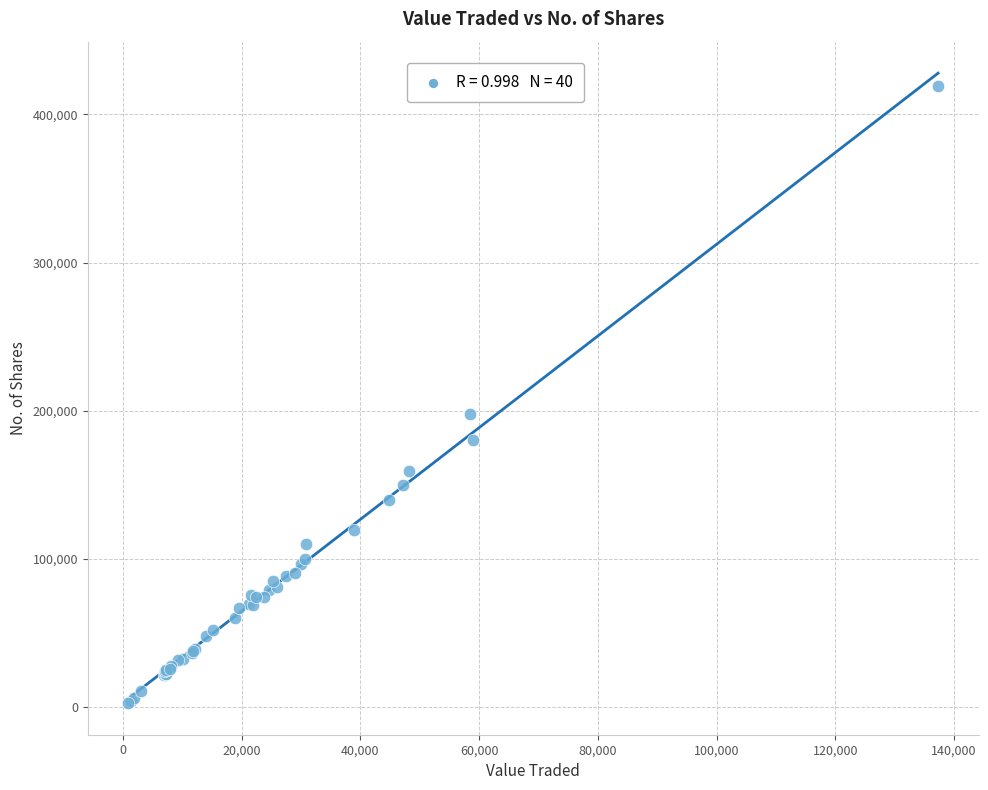

What Y value in the scatter plot is closest to 211057?

197592